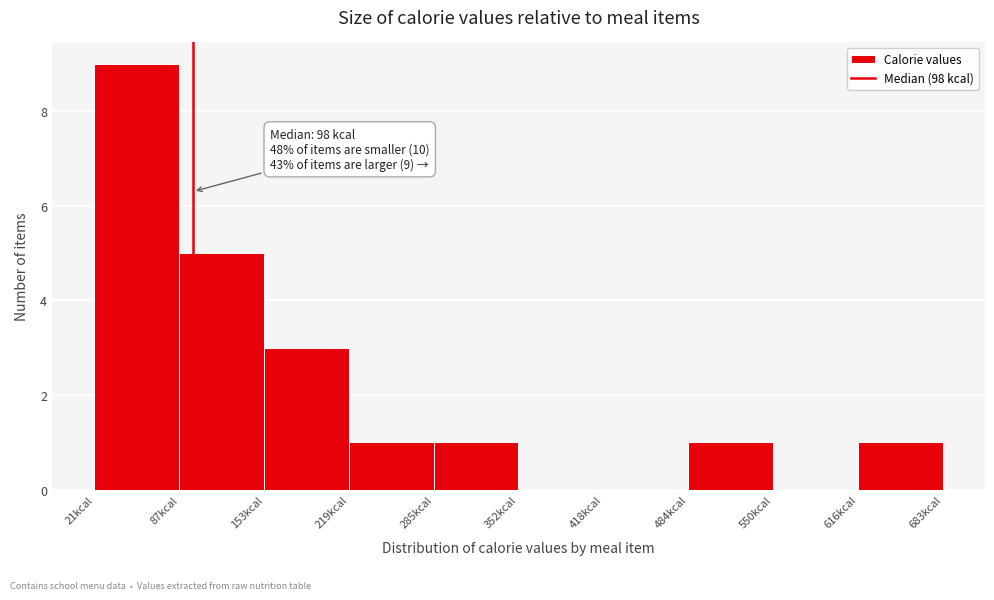

Which range on the x-axis has the tallest bar?

20 to 90